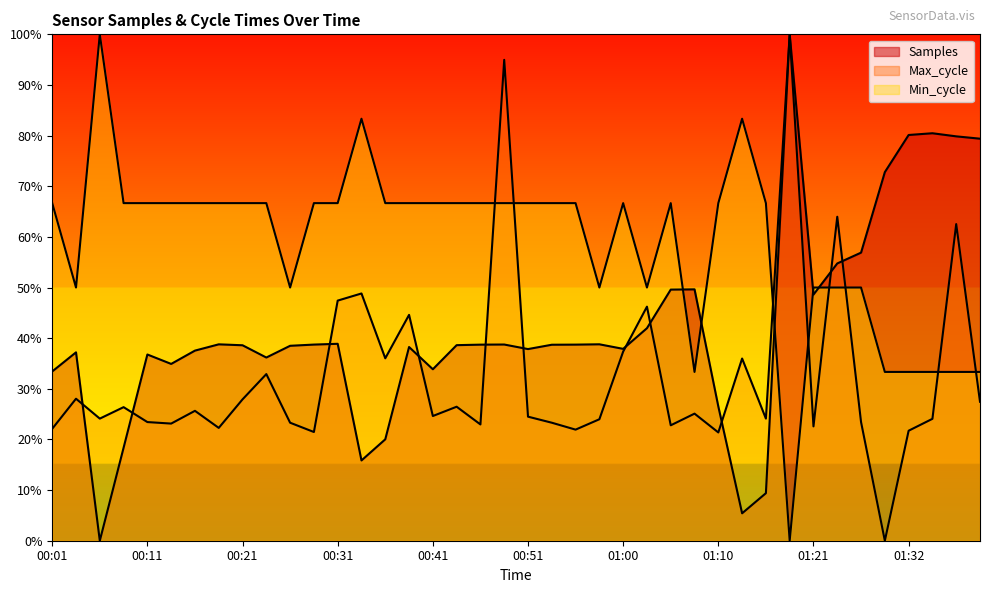

True or false: Samples and Min_cycle intersect in this chart.

True